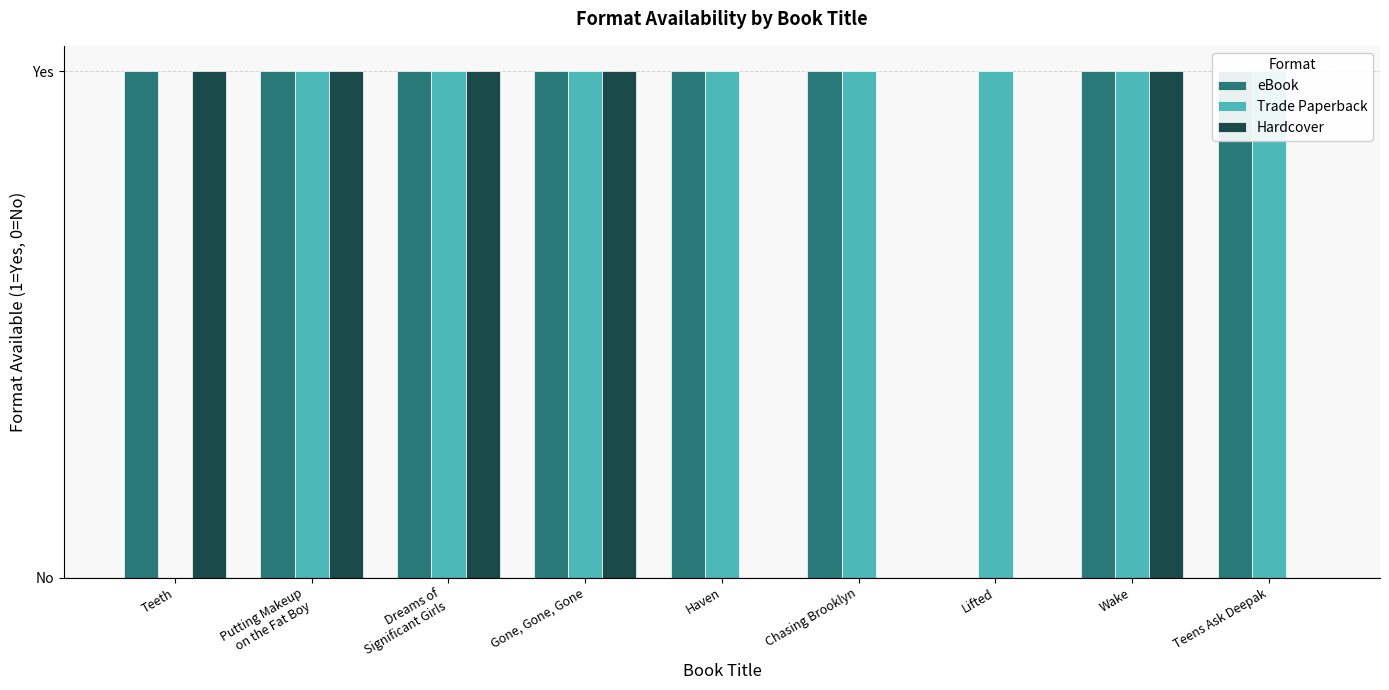

Does the chart contain any negative values?

No